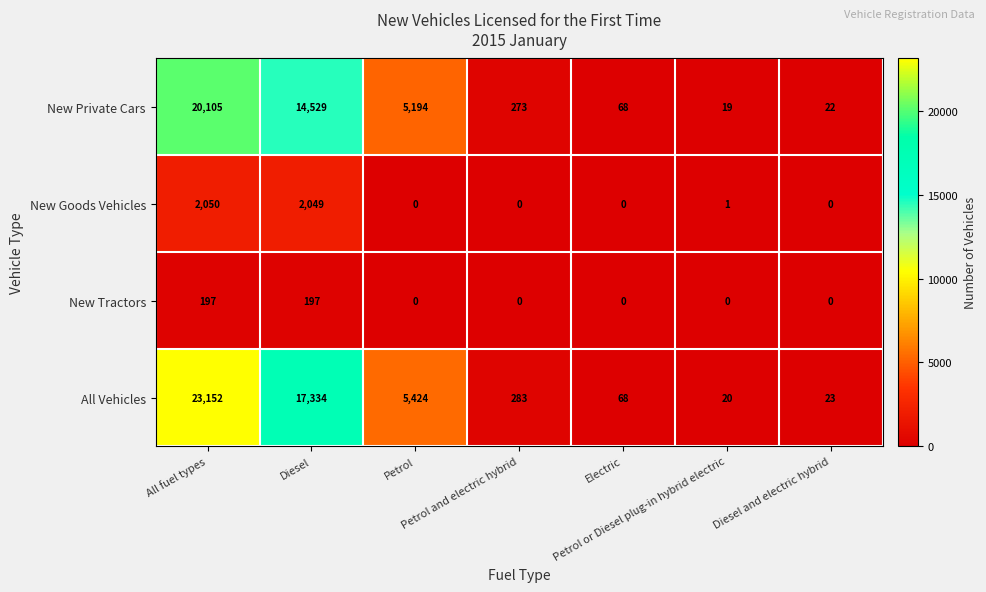

How many data points does each series have?

7